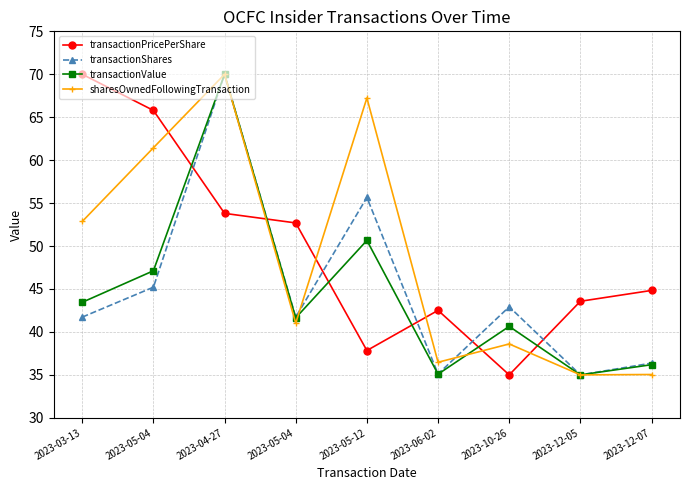

What is the sum of all sharesOwnedFollowingTransaction values?

437.7